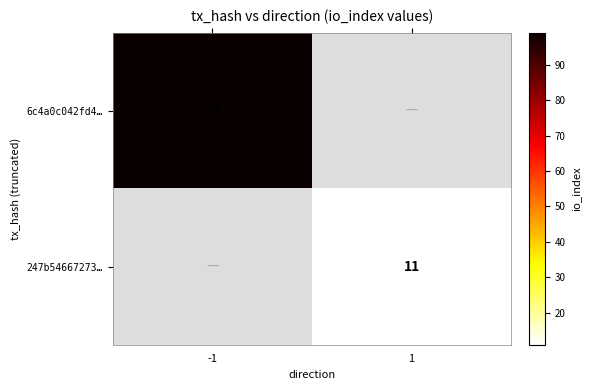

The 247b54667273… series shows 11 at 1. True or false?

True